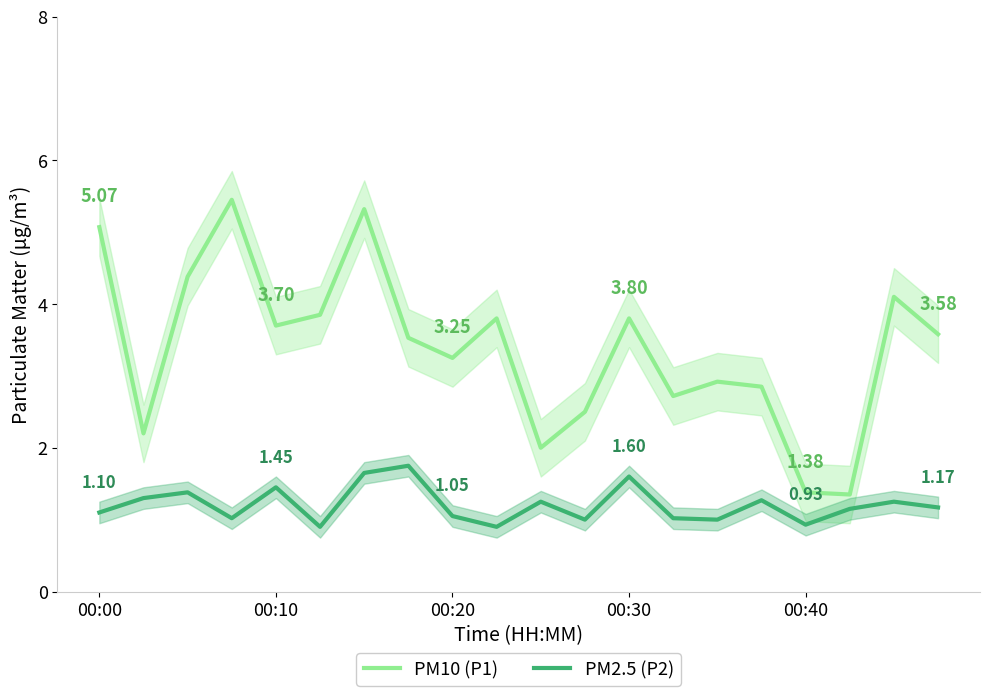

Which series has the largest total across all categories?

PM10 (P1)